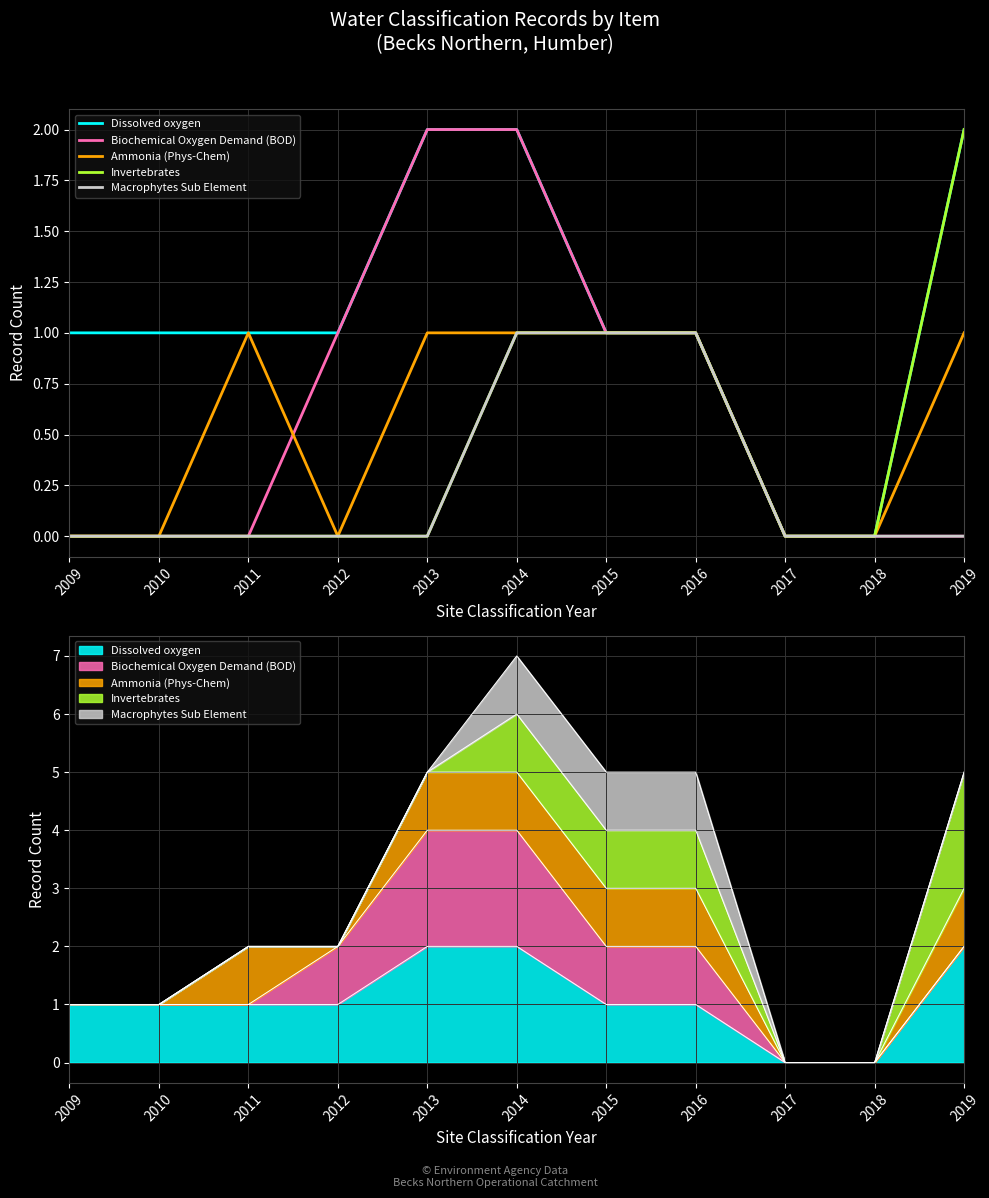

Reading left to right, list all the values displayed in this chart.

Dissolved oxygen: 1	1	1	1	2	2	1	1	0	0	2
Biochemical Oxygen Demand (BOD): 0	0	0	1	2	2	1	1	0	0	0
Ammonia (Phys-Chem): 0	0	1	0	1	1	1	1	0	0	1
Invertebrates: 0	0	0	0	0	1	1	1	0	0	2
Macrophytes Sub Element: 0	0	0	0	0	1	1	1	0	0	0